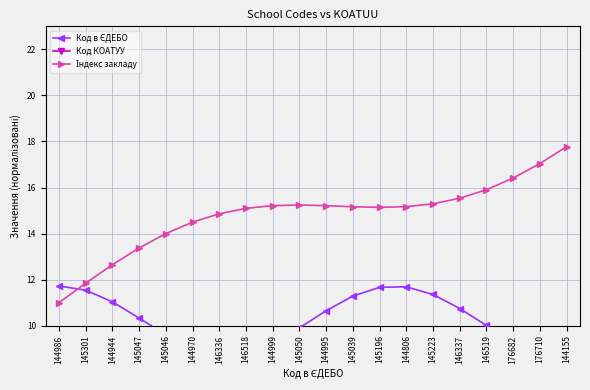

Is the value of Код в ЄДЕБО at 145047 greater than the value of Код КОАТУУ at 145046?

No